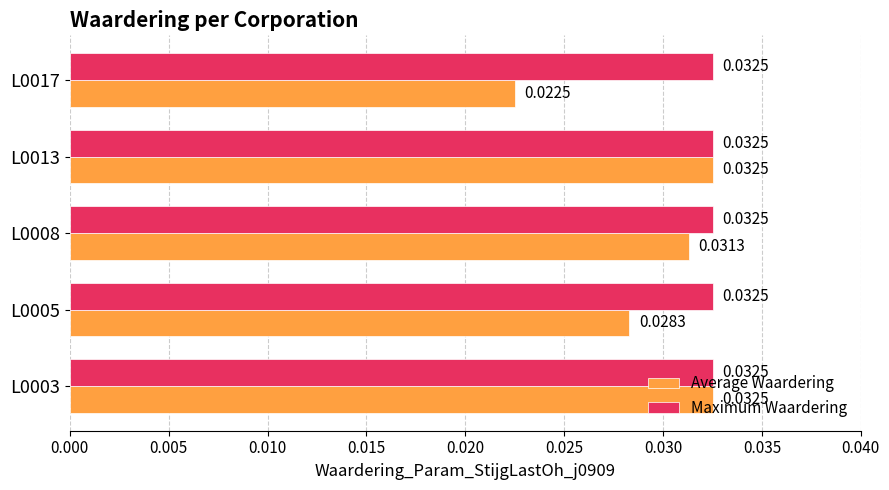

Rank the series at L0005 from lowest to highest value.

Average Waardering, Maximum Waardering